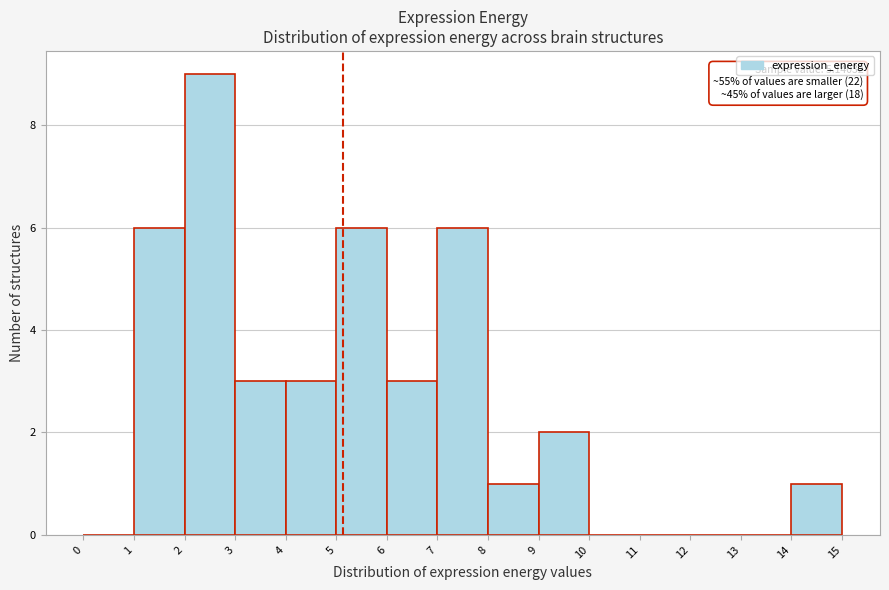

Over which range of the x-axis is the bar tallest?

2 to 3